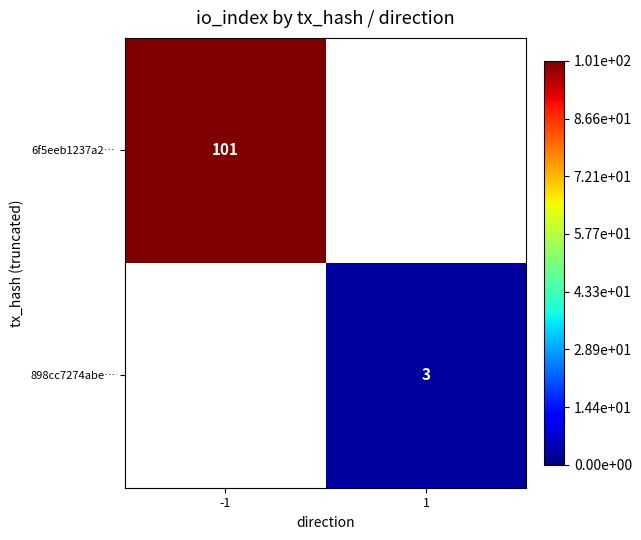

What is the maximum value shown in the chart?

101.0